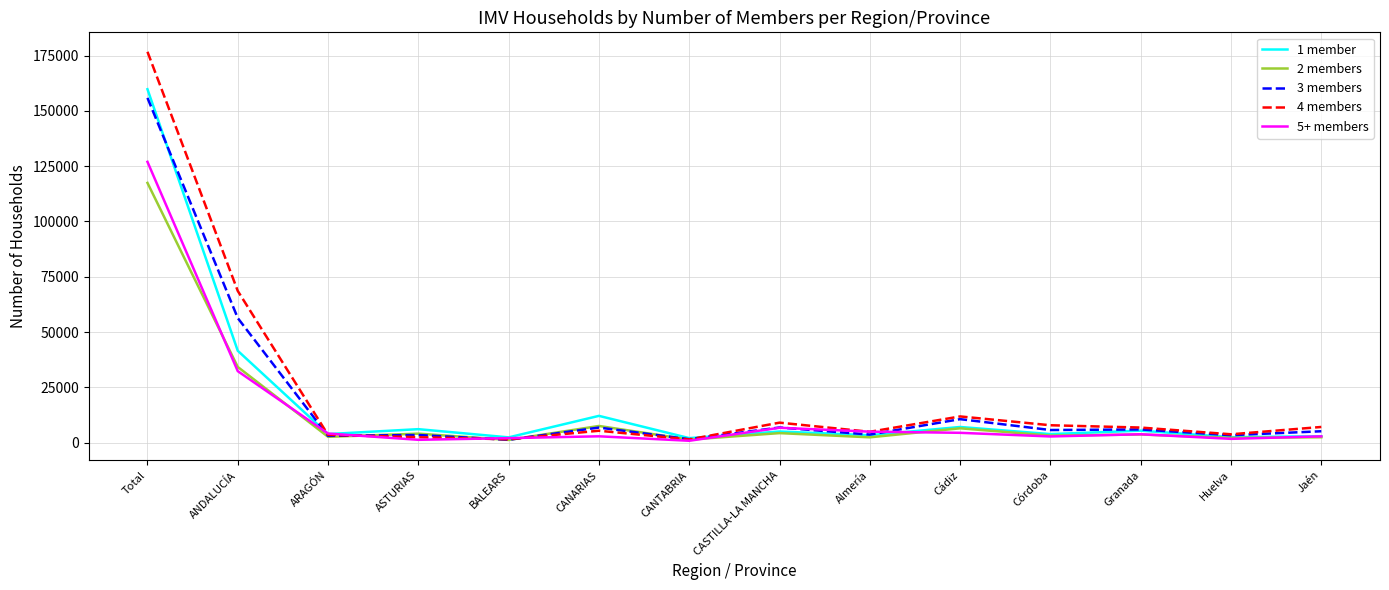

Where does the 3 members series first go above 5686?

Total